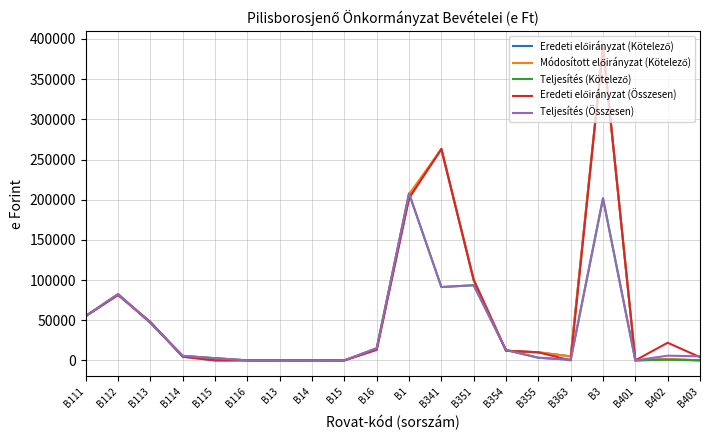

The value of Teljesítés (Összesen) at B15 is 0. True or false?

True